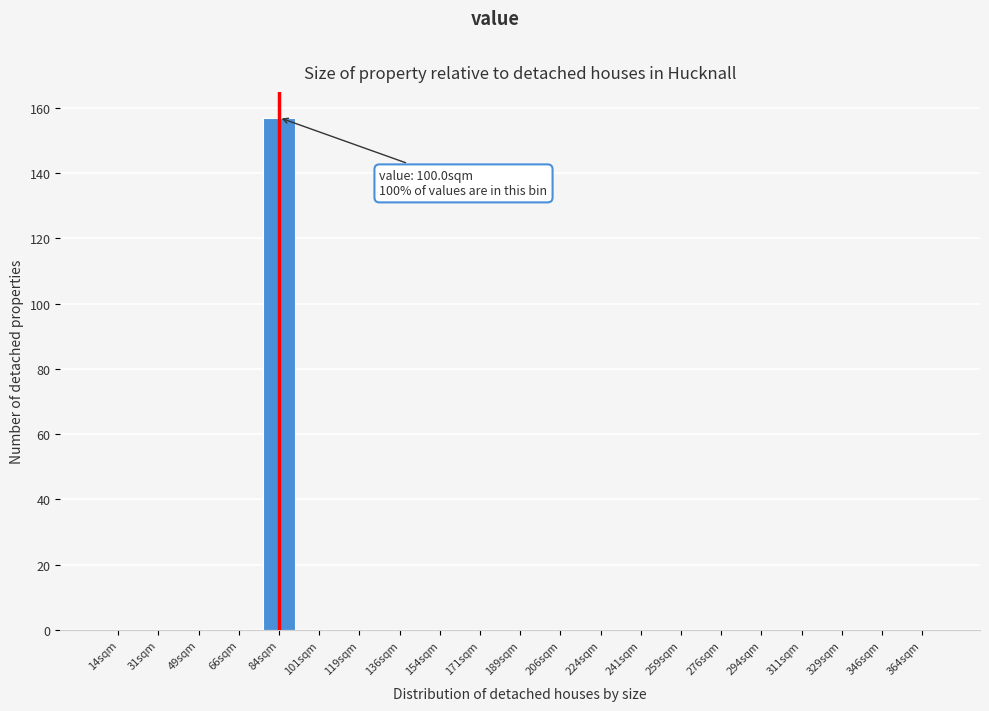

Reading left to right, extract all data points from this chart.

14sqm=0	31sqm=0	49sqm=0	66sqm=0	84sqm=157	101sqm=0	119sqm=0	136sqm=0	154sqm=0	171sqm=0	189sqm=0	206sqm=0	224sqm=0	241sqm=0	259sqm=0	276sqm=0	294sqm=0	311sqm=0	329sqm=0	346sqm=0	364sqm=0